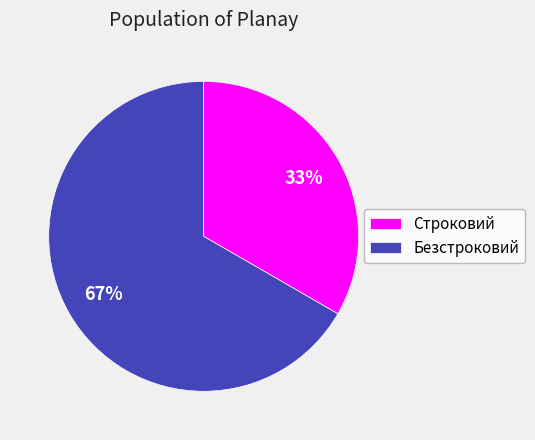

Which has a higher value, Строковий or Безстроковий?

Безстроковий